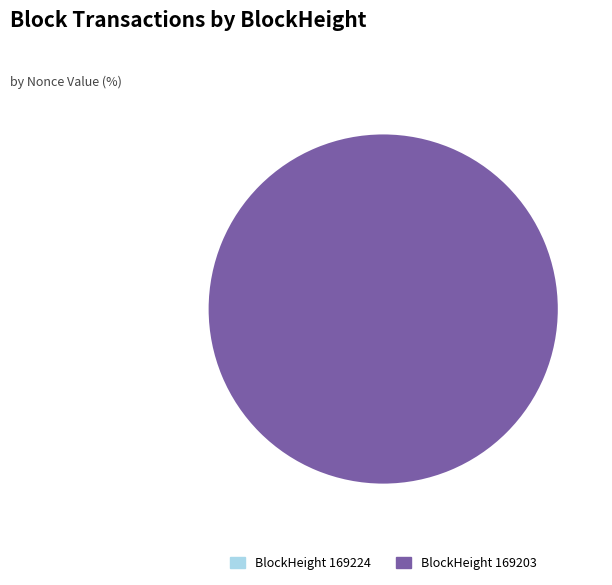

Count the number of slices in the pie.

2